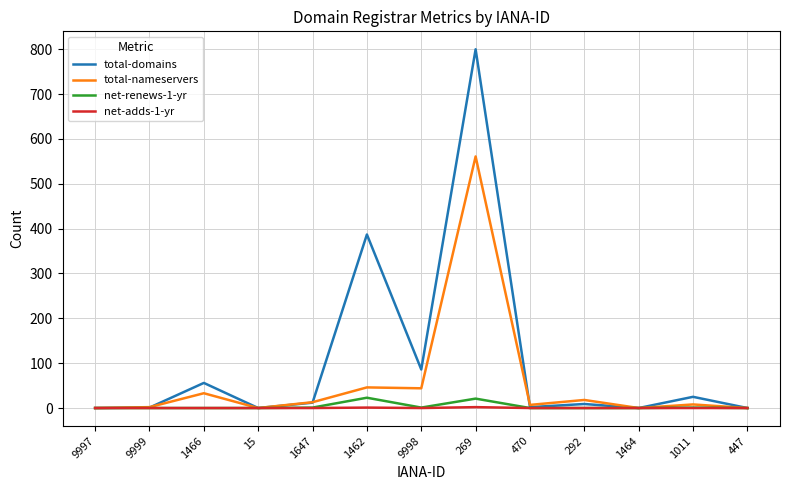

Which label corresponds to the largest value in the chart?

269